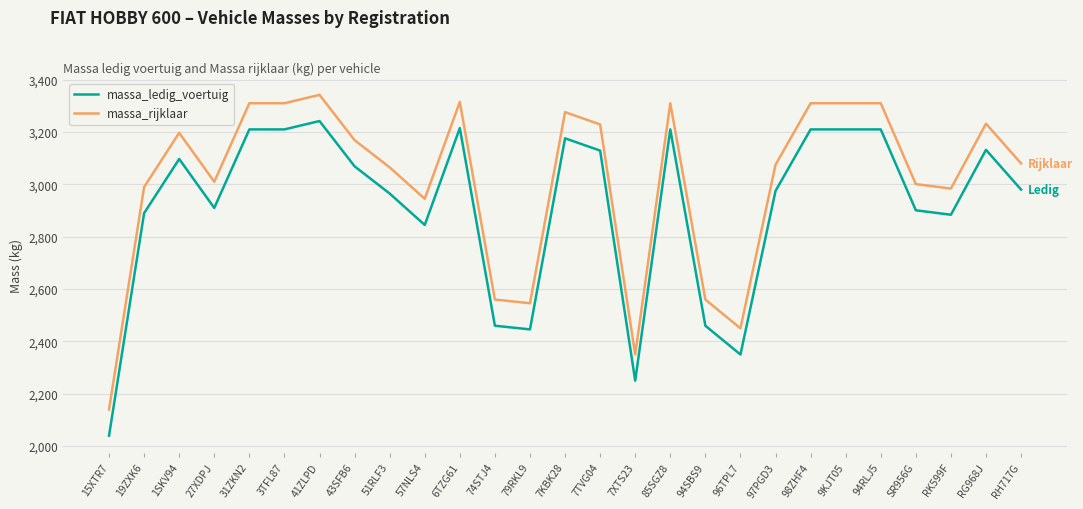

What is the spread (max minus min) of values at 98ZHF4?

100